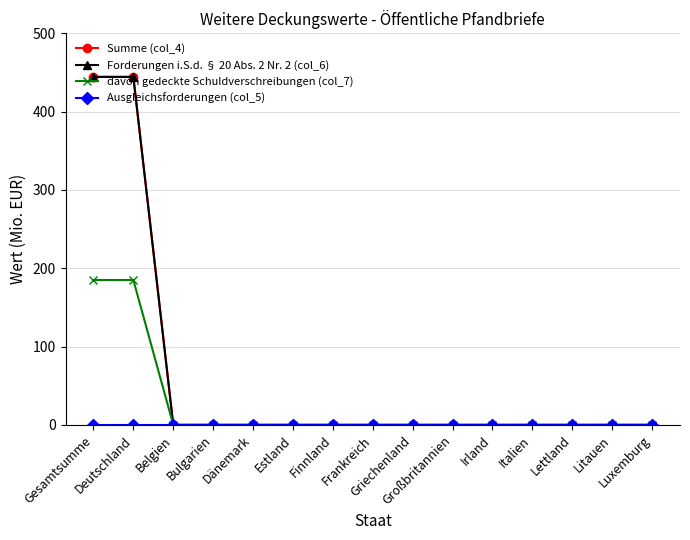

Is this an area chart (filled region under the line)?

No